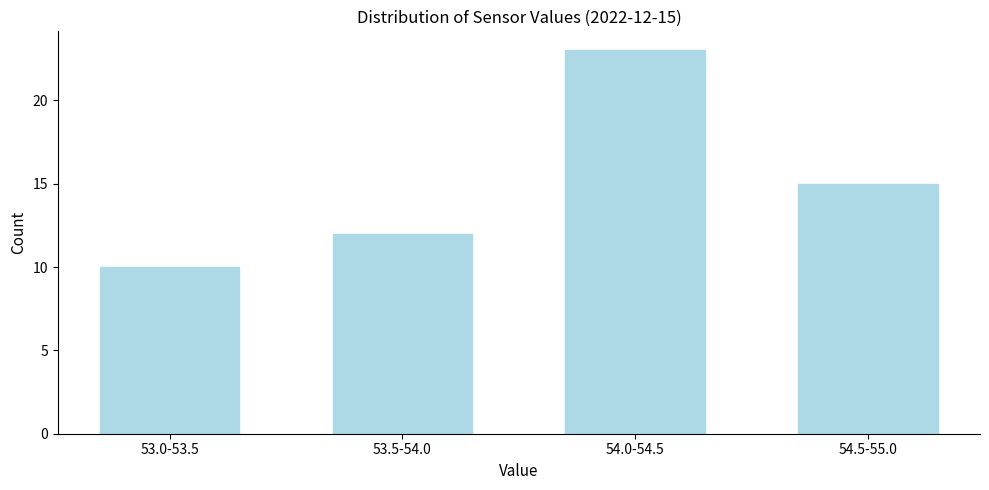

Reading left to right, list all the values displayed in this chart.

10	12	23	15